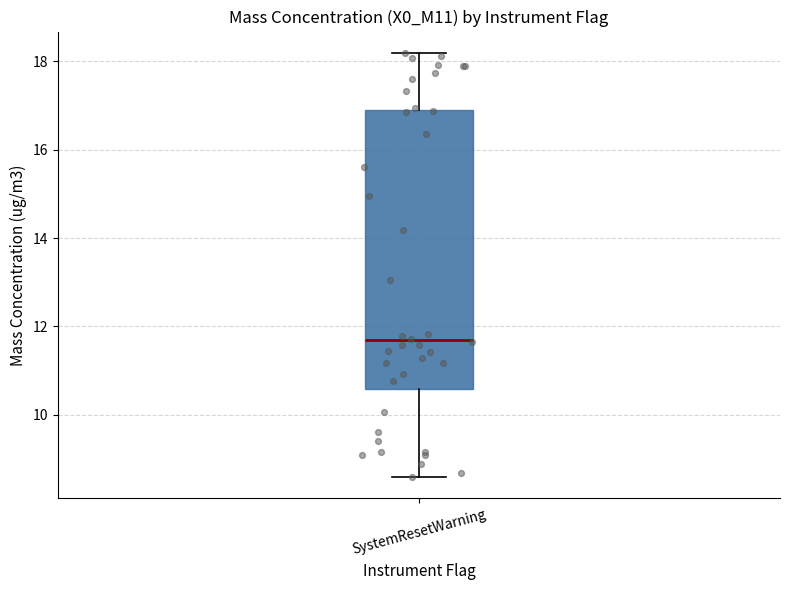

Where is the lower edge of the box for SystemResetWarning on the y-axis? The values are not printed on the chart, so give them approximately, as read against the axis.

10.6